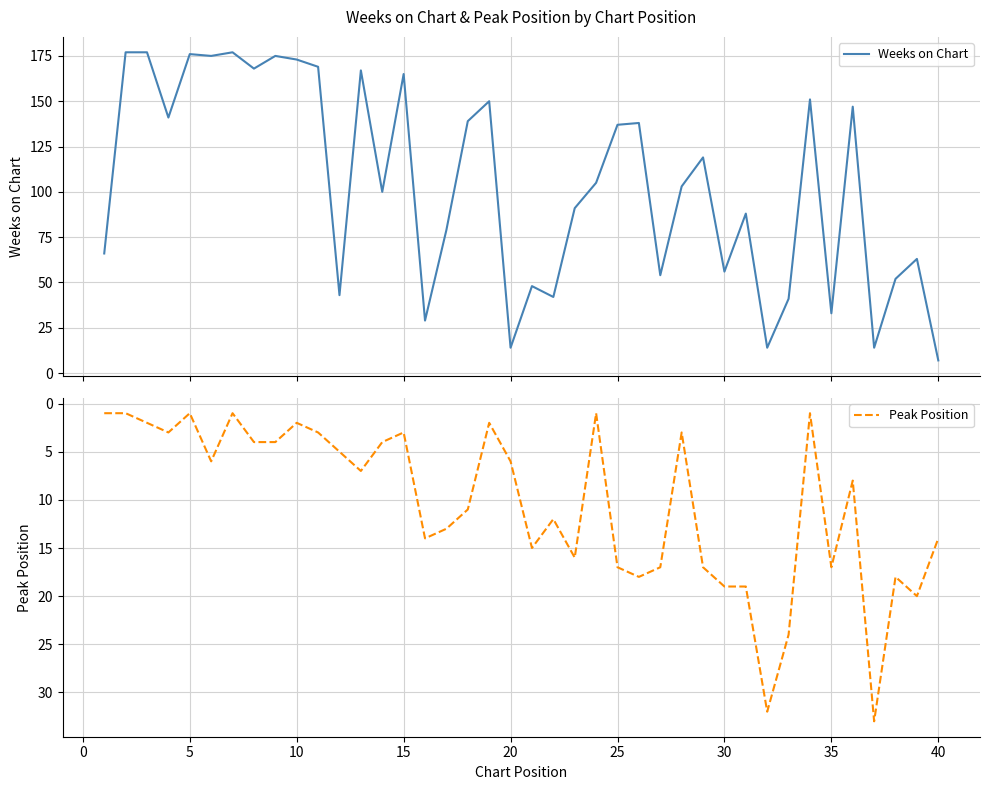

Does the chart display data point markers on the line(s)?

No